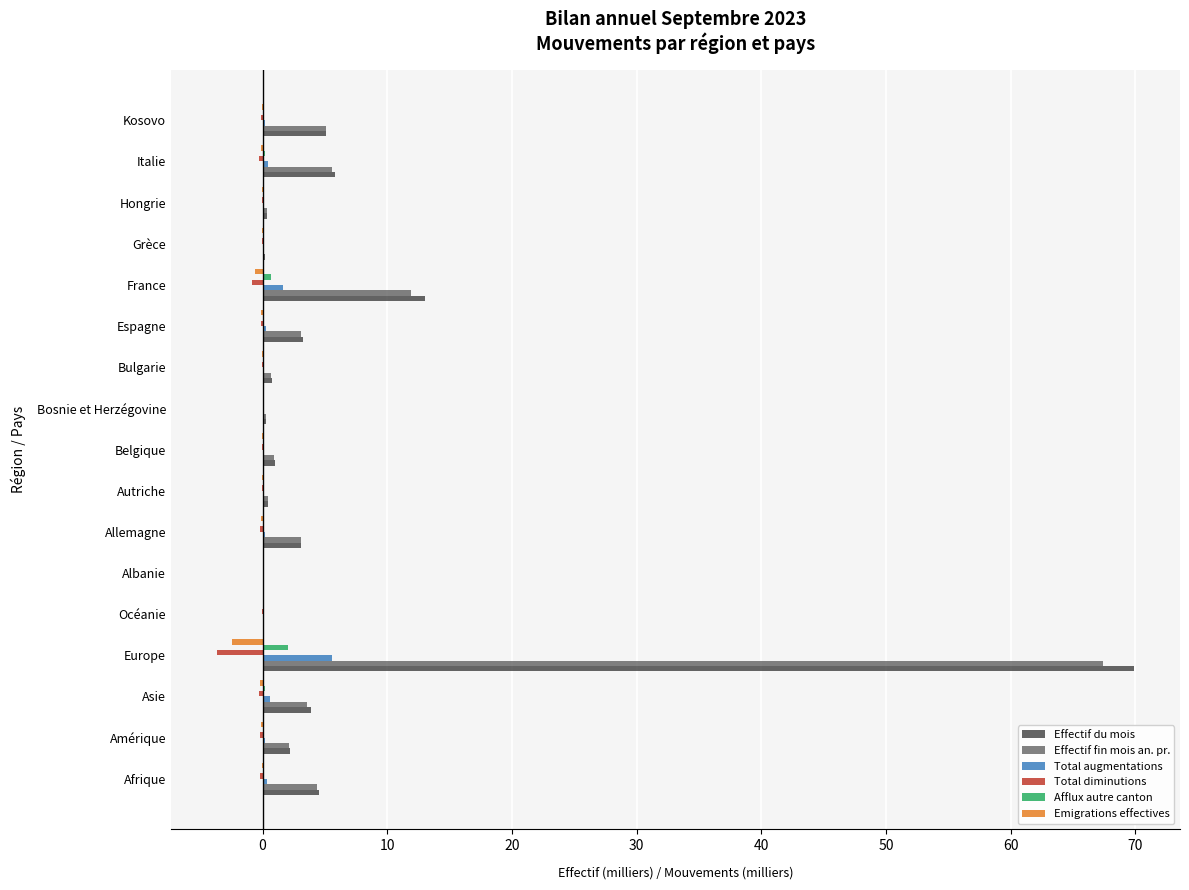

What is the sum of all Effectif fin mois an. pr. values?

109.2